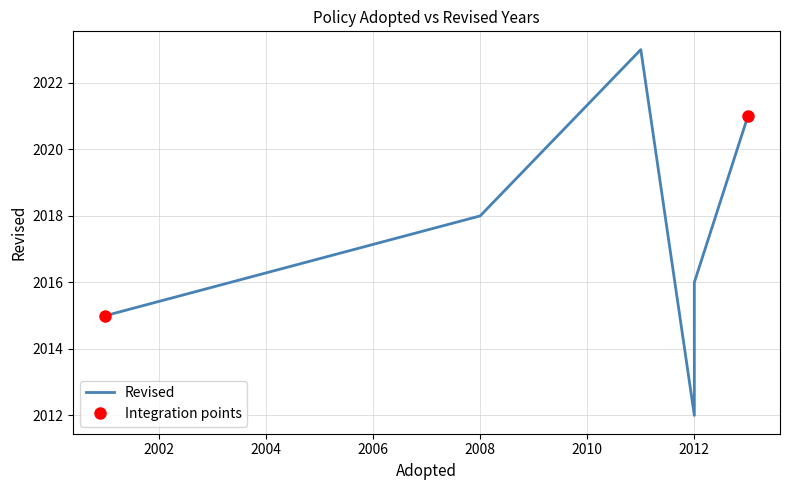

How many lines are shown in the chart?

1